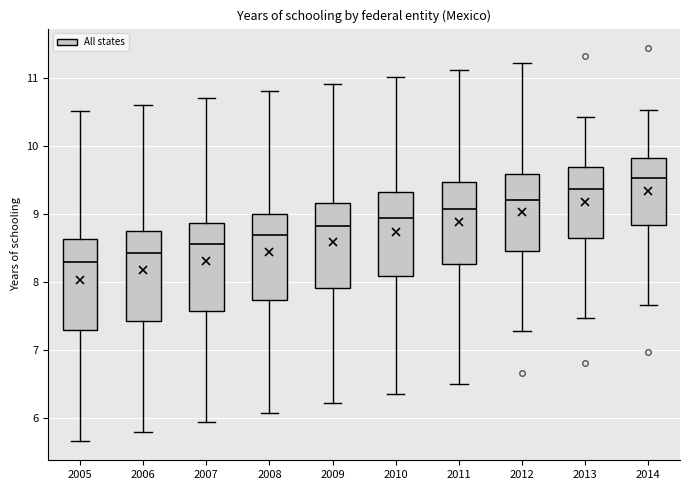

Where does the upper whisker of the box at x = 2013 end on the y-axis? The values are not printed on the chart, so give them approximately, as read against the axis.

10.4